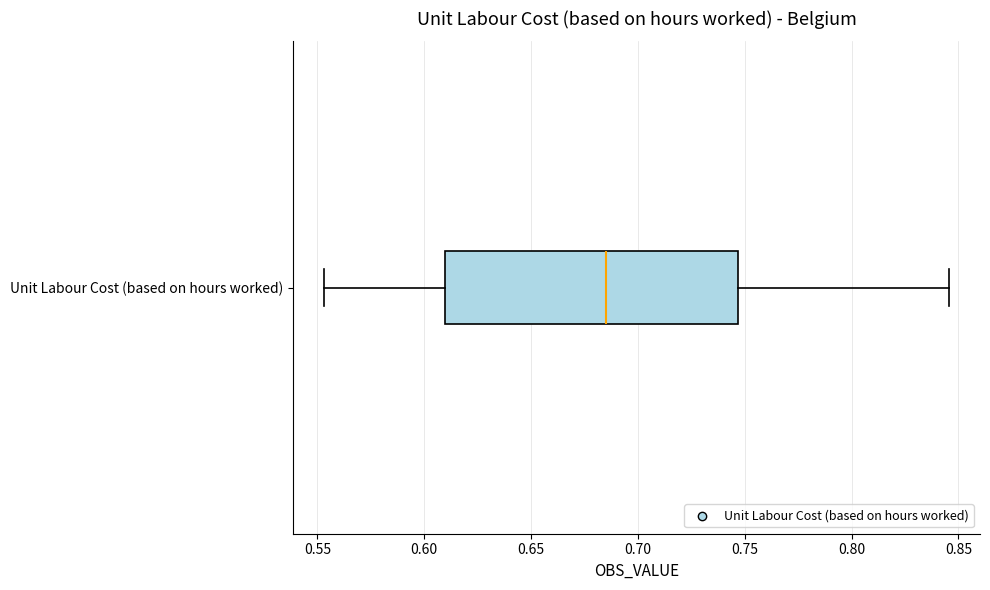

Read this box plot against the x-axis: the position of the median line, the range covered by the box, and the ends of both whiskers. The values are not printed on the chart, so give them approximately, as read against the axis.

median 0.685, box 0.610 to 0.745, whiskers 0.555 to 0.845